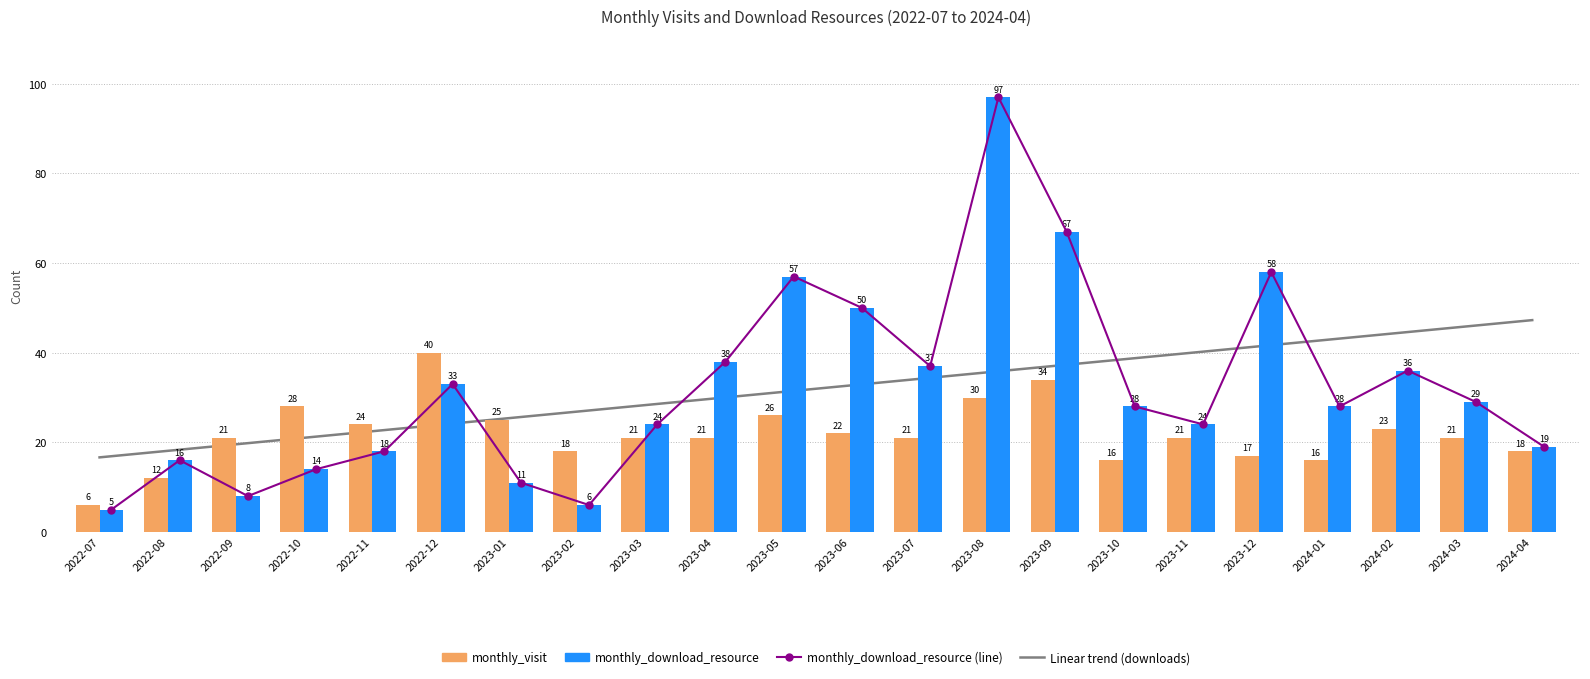

Is it true that monthly_visit equals 17.4 at 2023-09?

False